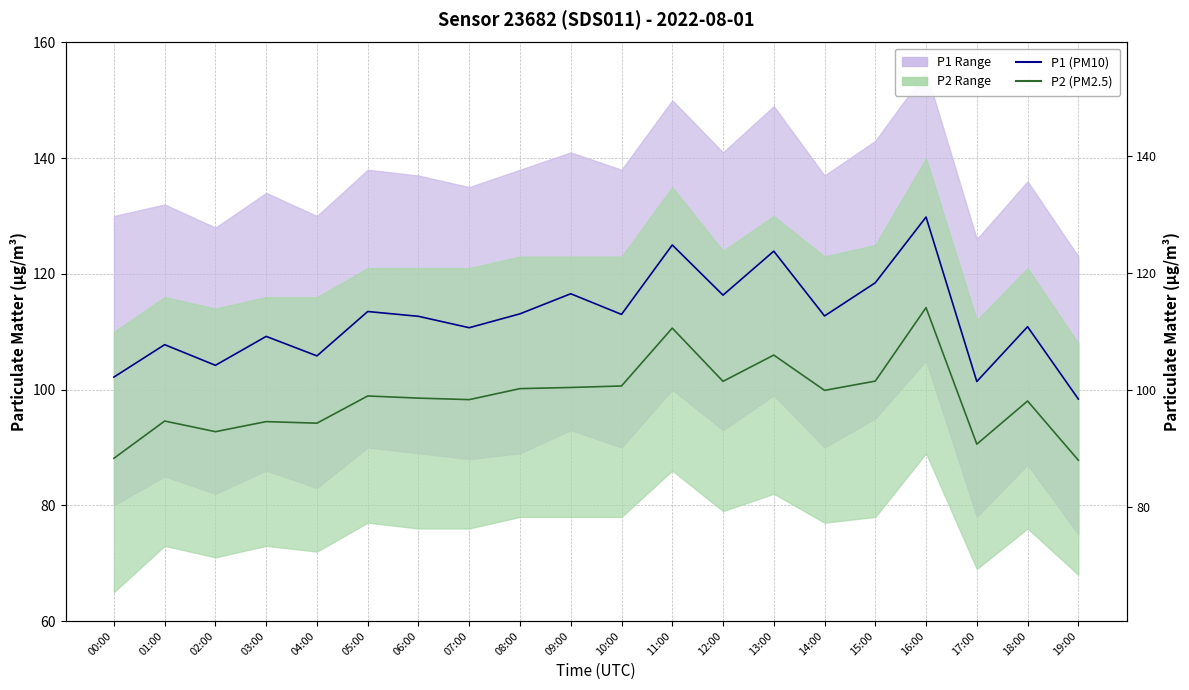

True or false: P2 (PM2.5) has more than 2 points higher than both neighbors.

True